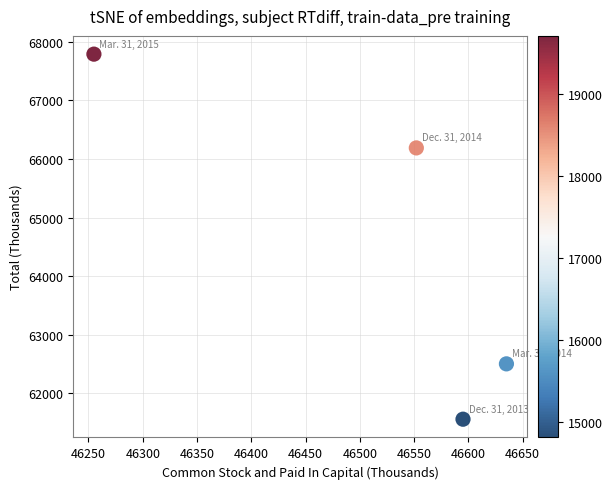

What is the average X value?

46509